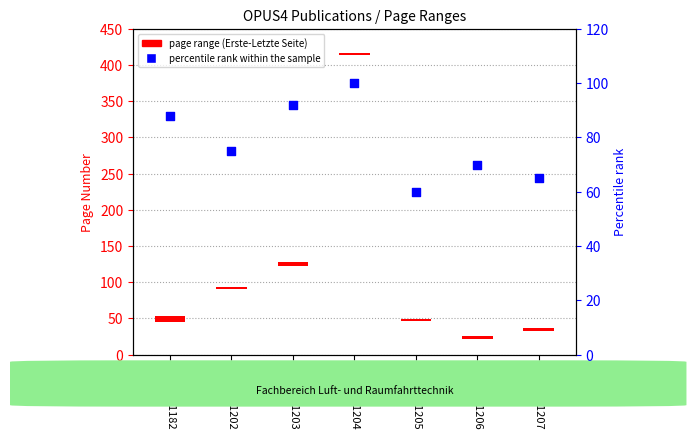

Approximately how many times larger is the value at OPUS4-1182 compared to OPUS4-1207?

1.4